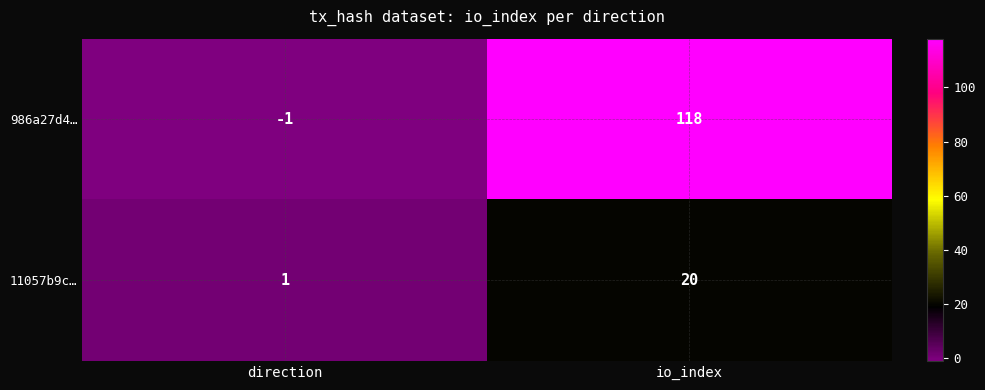

Rank the series by their average value, from highest to lowest.

986a27d4…, 11057b9c…